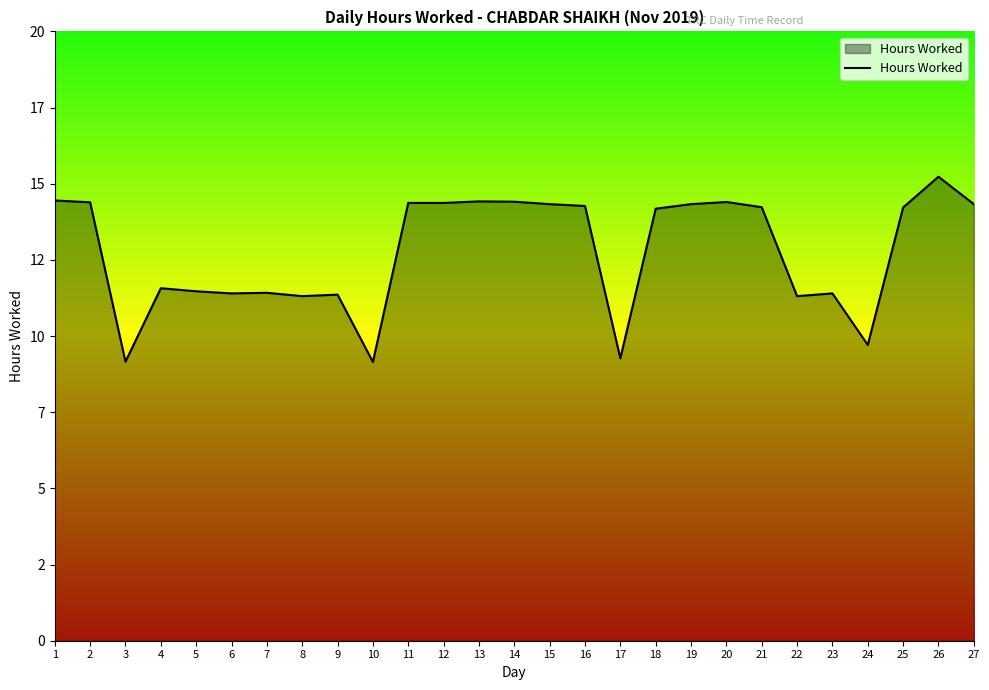

At which label is the value closest to 12?

4